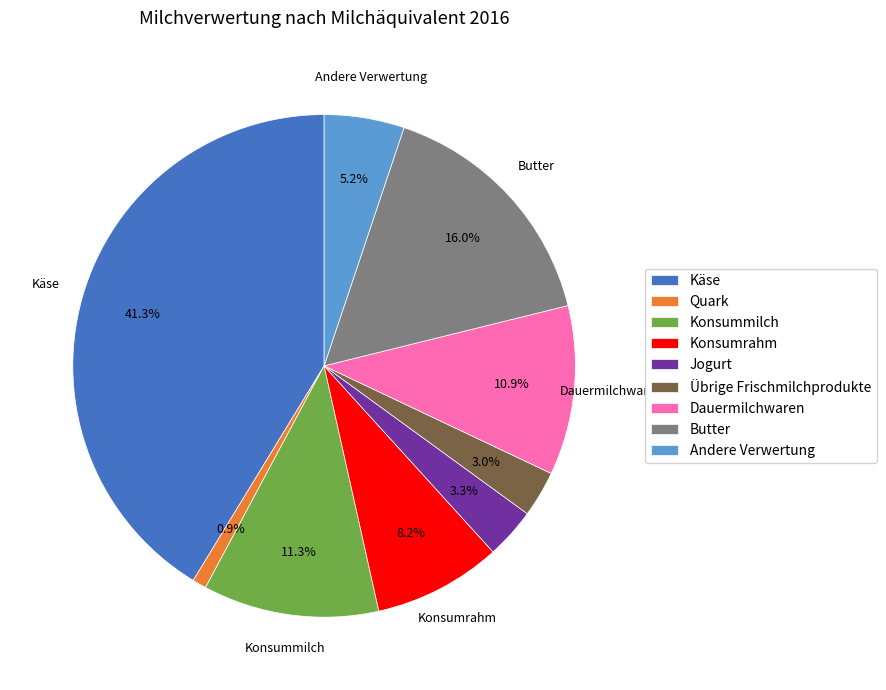

To the nearest percent, what is the combined percentage of Andere Verwertung and Konsummilch?

16%